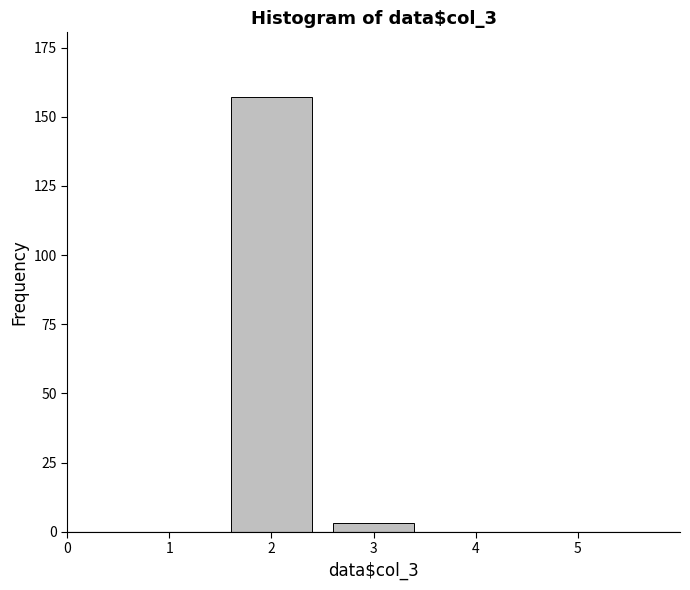

Reading left to right, what are all the values shown in this chart?

1=0	2=157	3=3	4=0	5=0